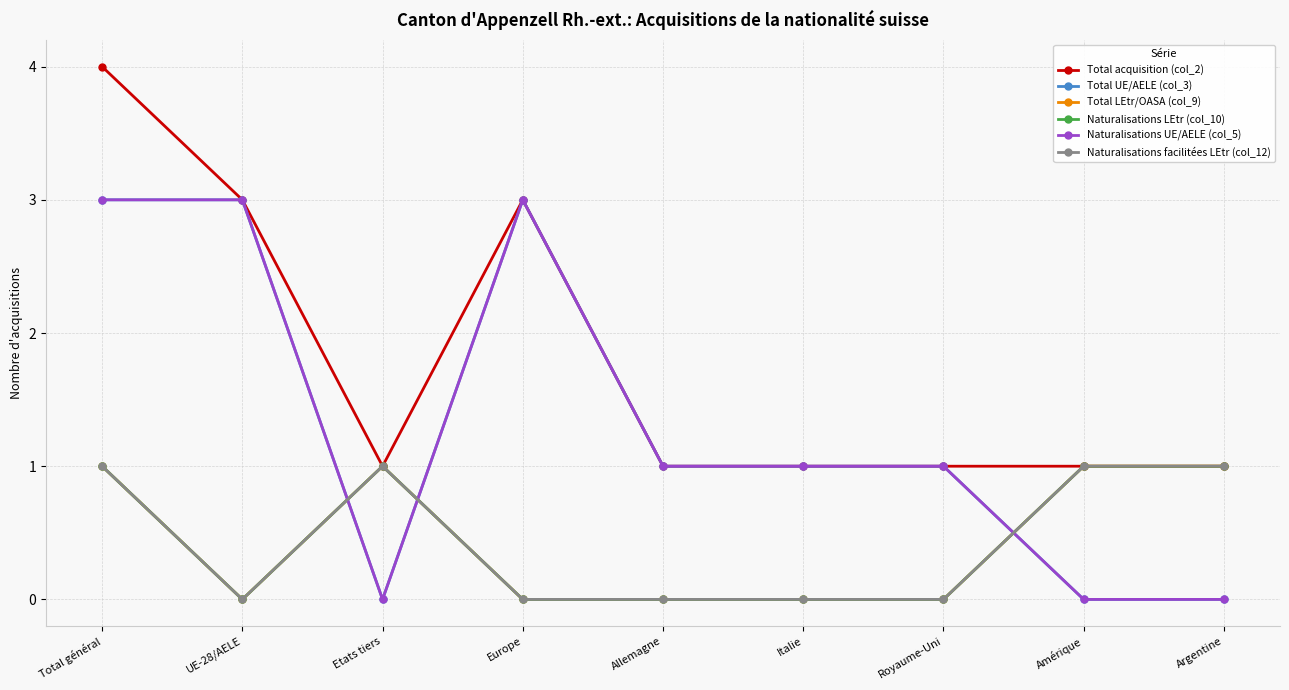

Rank the series at Total général from lowest to highest value.

Total LEtr/OASA (col_9), Naturalisations LEtr (col_10), Naturalisations facilitées LEtr (col_12), Total UE/AELE (col_3), Naturalisations UE/AELE (col_5), Total acquisition (col_2)